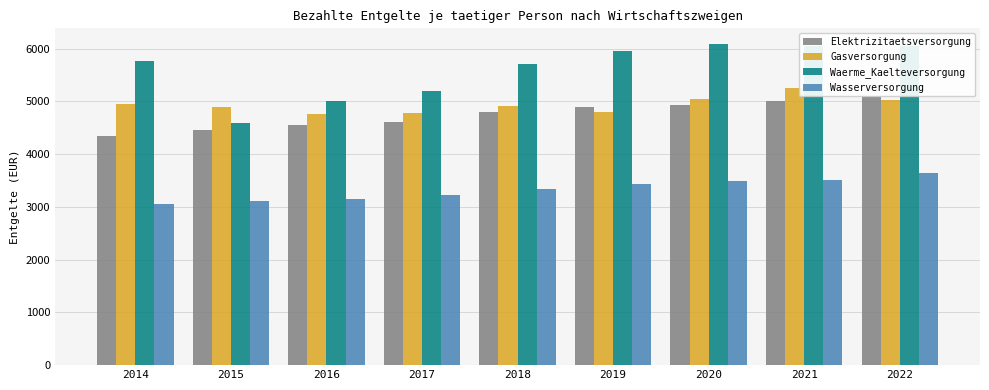

What is the difference between the maximum and minimum values in the Wasserversorgung series?

587.1